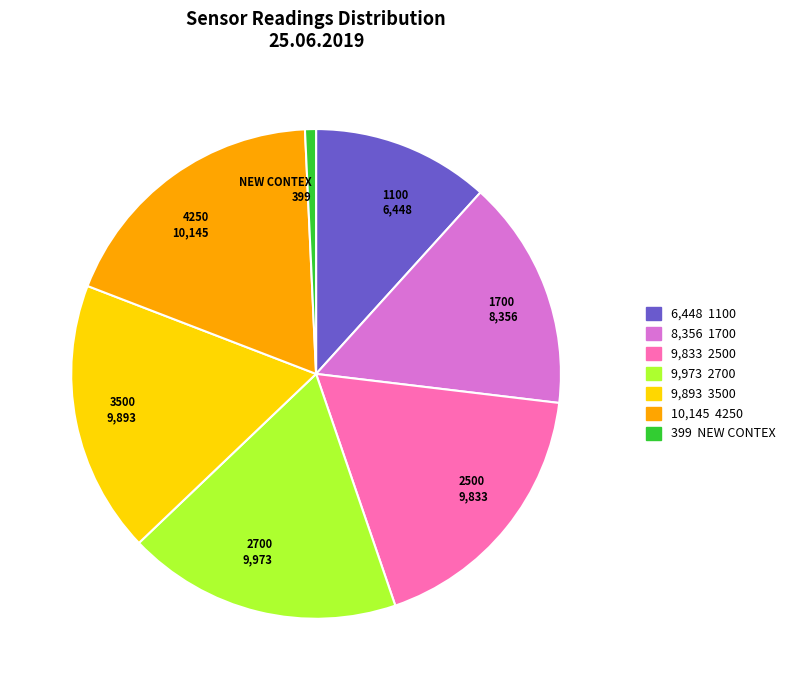

Is there a majority slice in this chart?

No